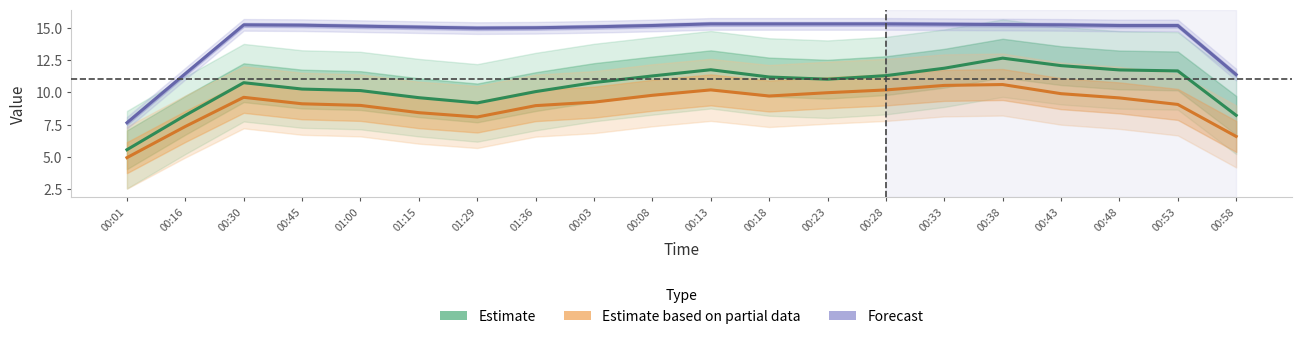

What position from the left is 01:36?

8